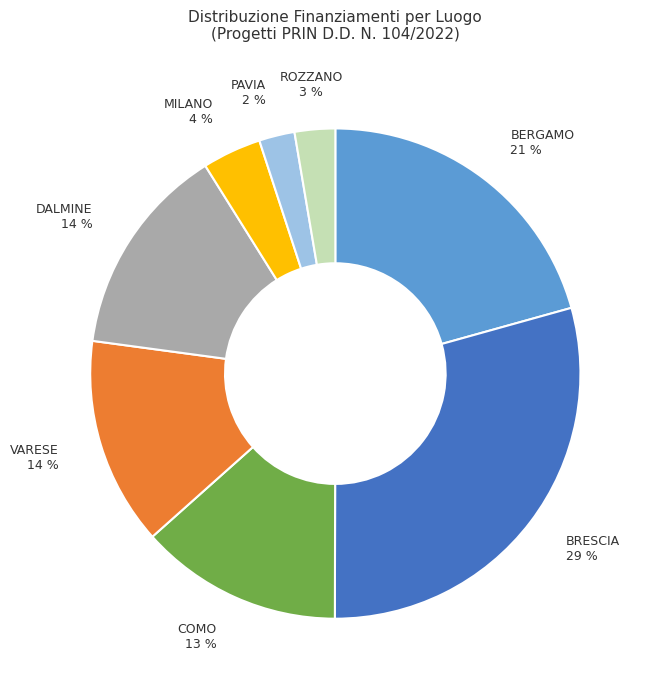

To the nearest percent, what is the difference between the largest and smallest slice percentages?

27%